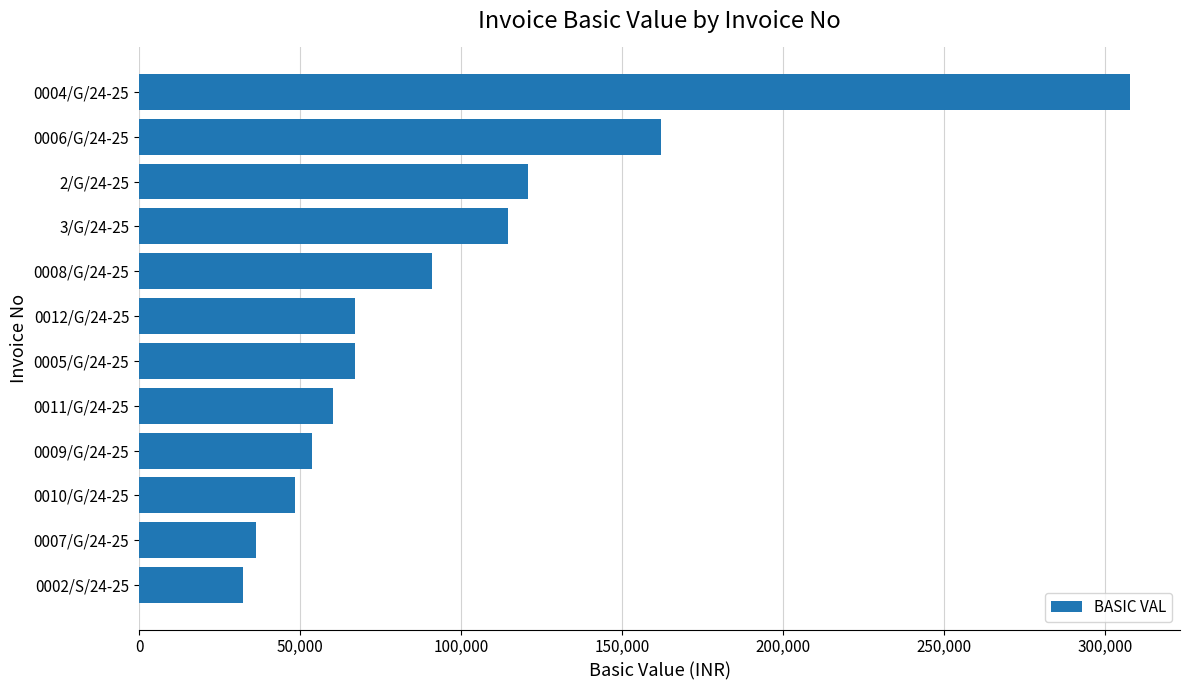

Which label corresponds to the largest value in the chart?

0004/G/24-25